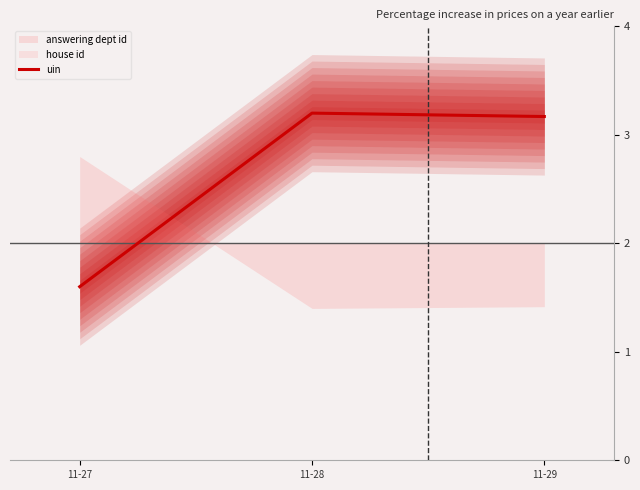

Is this an area chart (filled region under the line)?

No